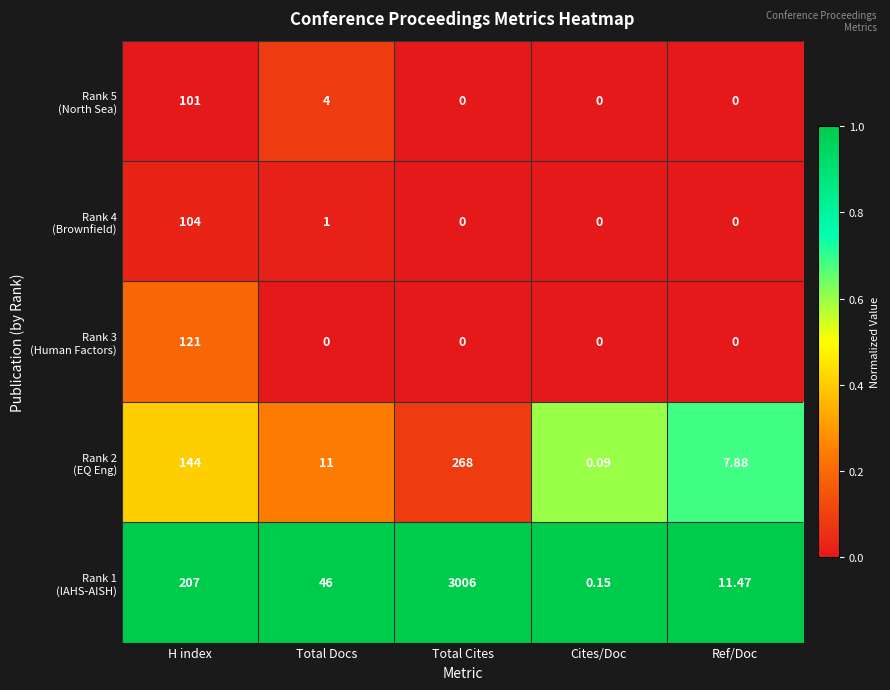

What is the total value across all series at Ref/Doc?

19.4